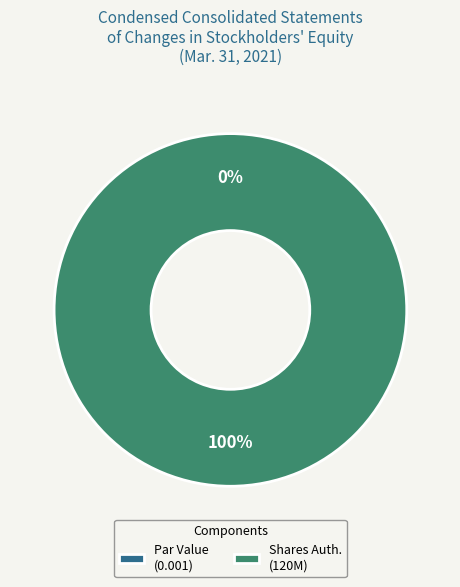

Rank the categories by value from highest to lowest.

Common Stock, Shares Authorized, Common Stock, Par or Stated Value Per Share